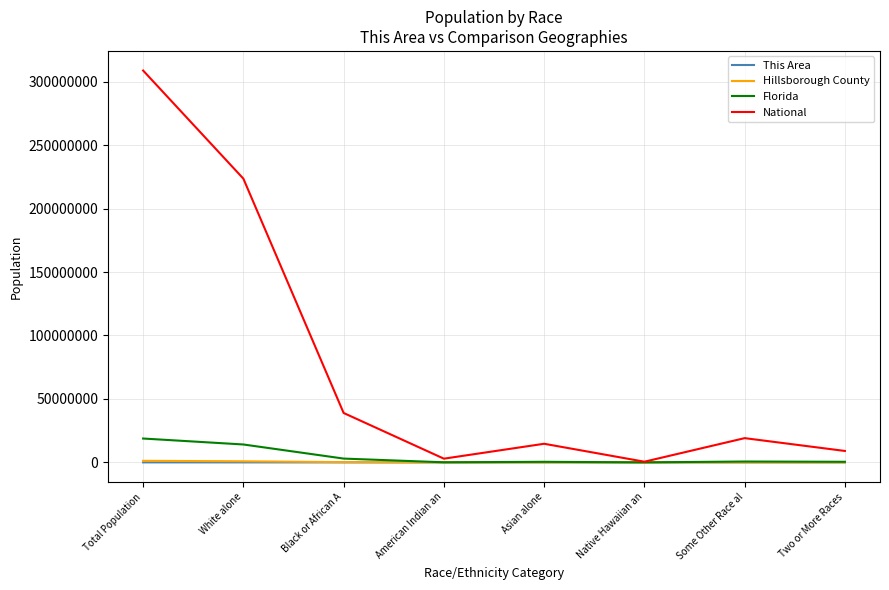

Which category has the highest value across all series?

Total Population